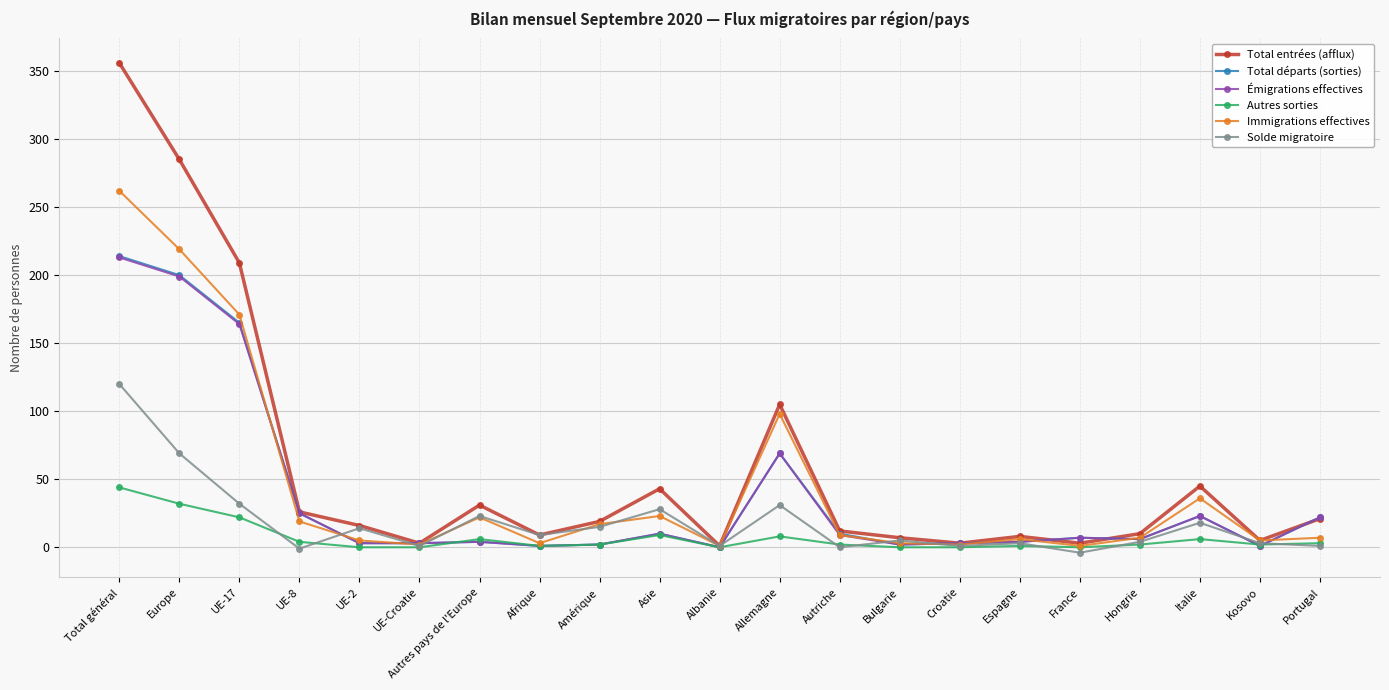

How many interior local valleys does the Total entrées (afflux) series have?

6